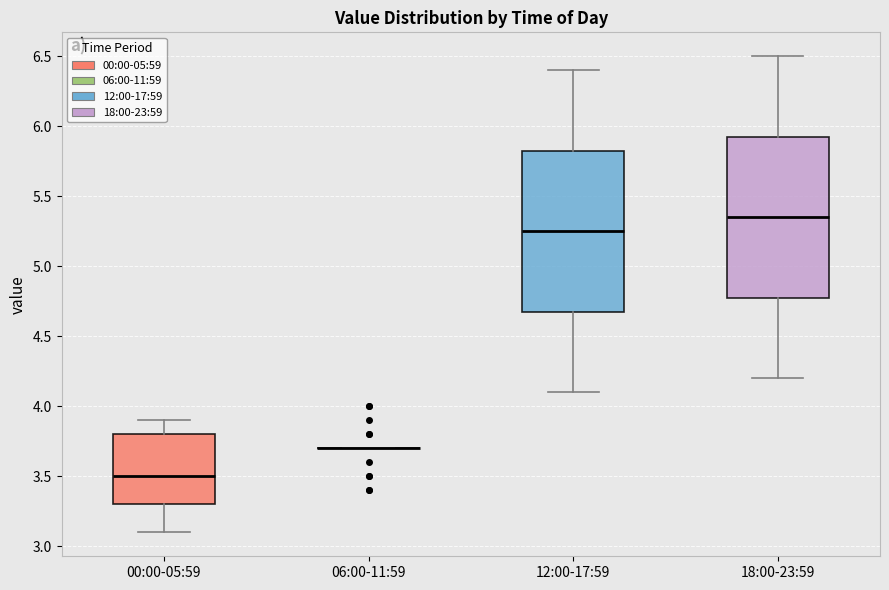

Reading left to right, read every box against the y-axis: the position of its median line, the range the box covers, and the ends of its whiskers. The values are not printed on the chart, so give them approximately, as read against the axis.

00:00-05:59: median 3.50, box 3.30 to 3.80, whiskers 3.10 to 3.90
06:00-11:59: box collapsed to a line at 3.70, whiskers 3.70 to 3.70
12:00-17:59: median 5.25, box 4.70 to 5.85, whiskers 4.10 to 6.40
18:00-23:59: median 5.35, box 4.80 to 5.95, whiskers 4.20 to 6.50